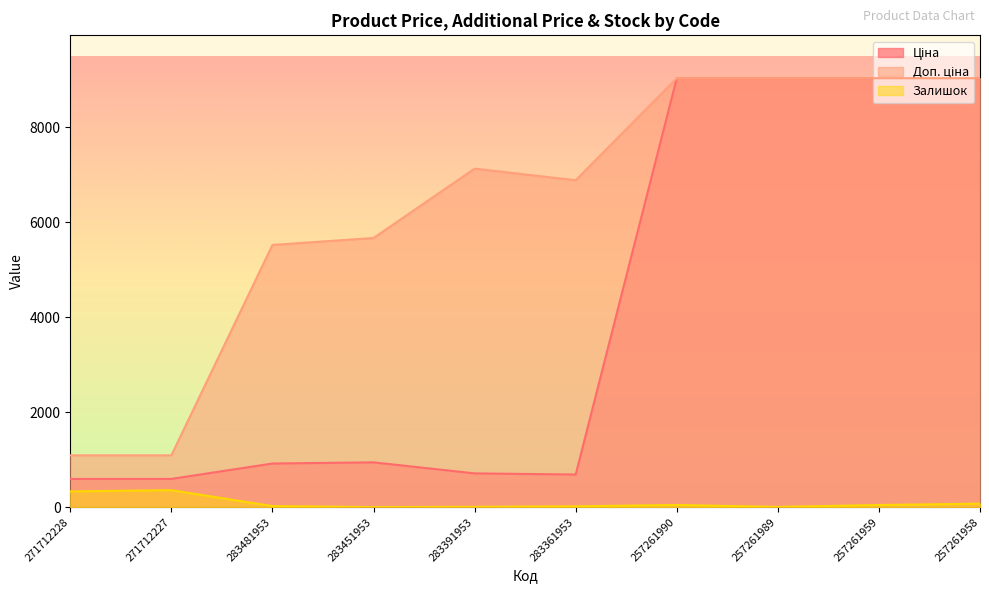

Between 271712228 and 283481953, which is larger?

283481953